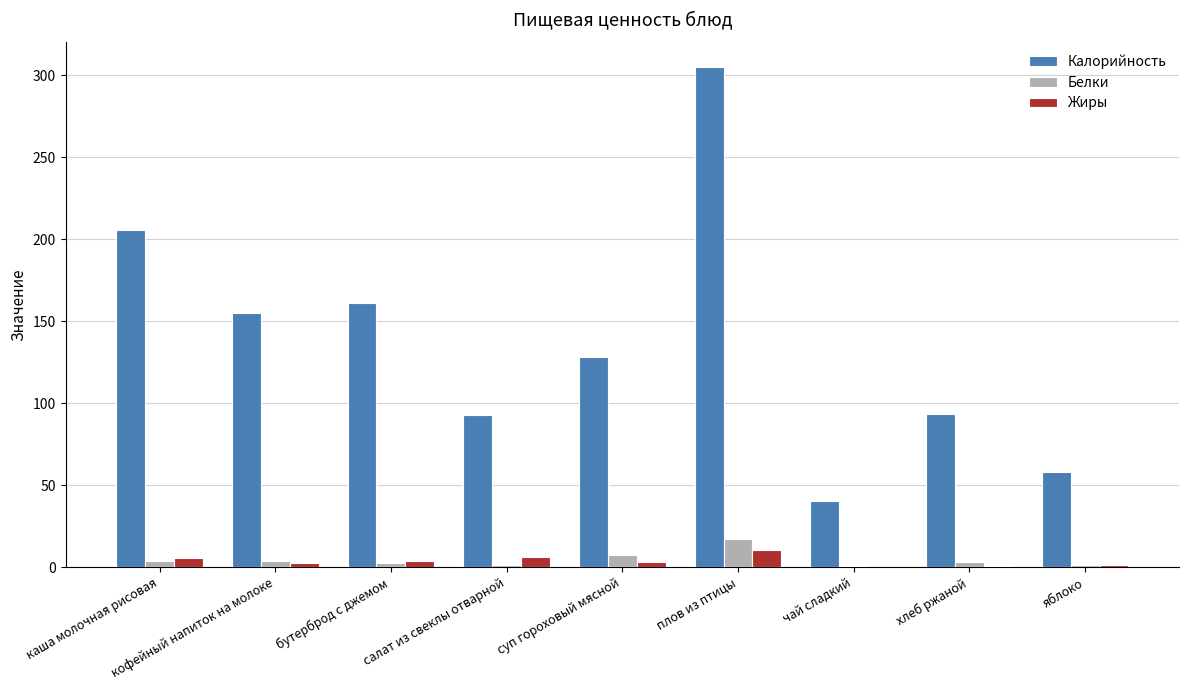

What is the sum of the Белки values at каша молочная рисовая and бутерброд с джемом?

5.8